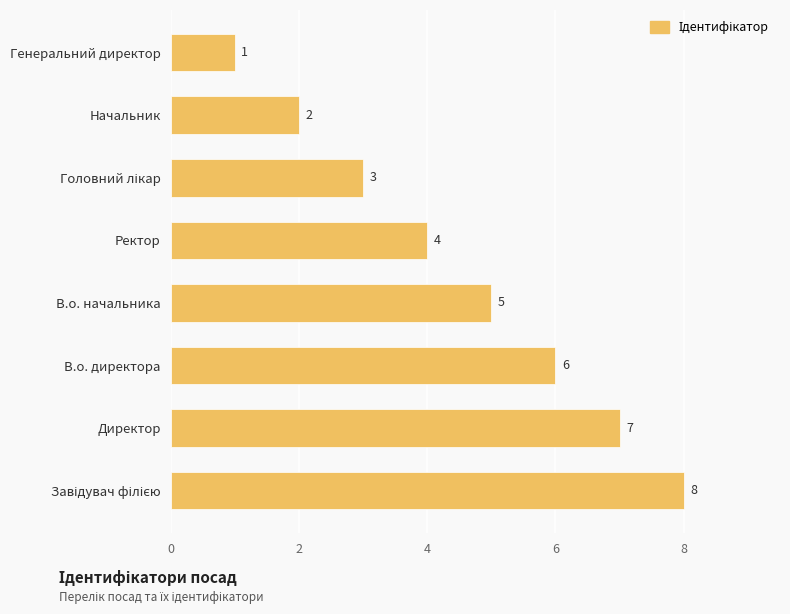

Count the values in the range 3 to 7.

5